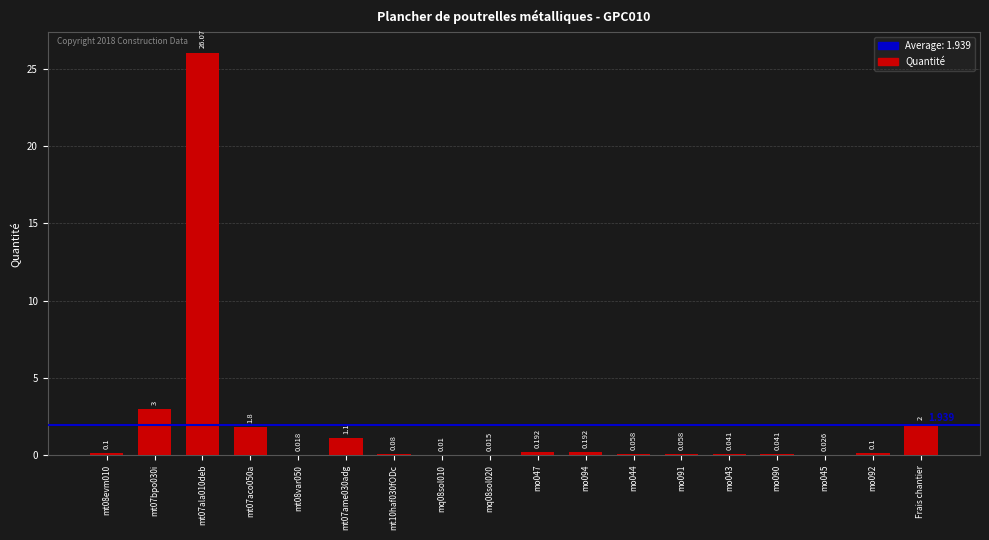

What is the sum of the values at mt07ame030adg and mt10haf030fODc?

1.2